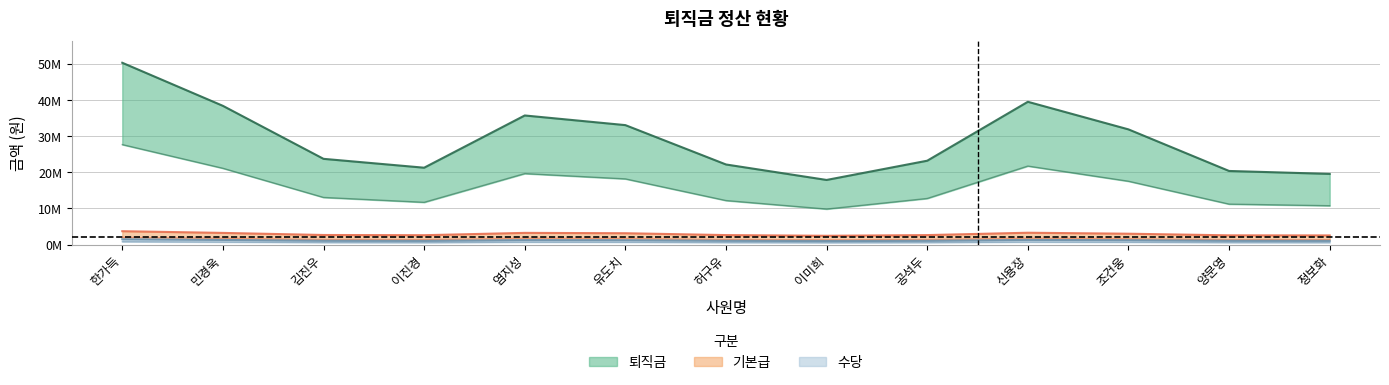

The value of 기본급 at 양문영 is 1053912. True or false?

False